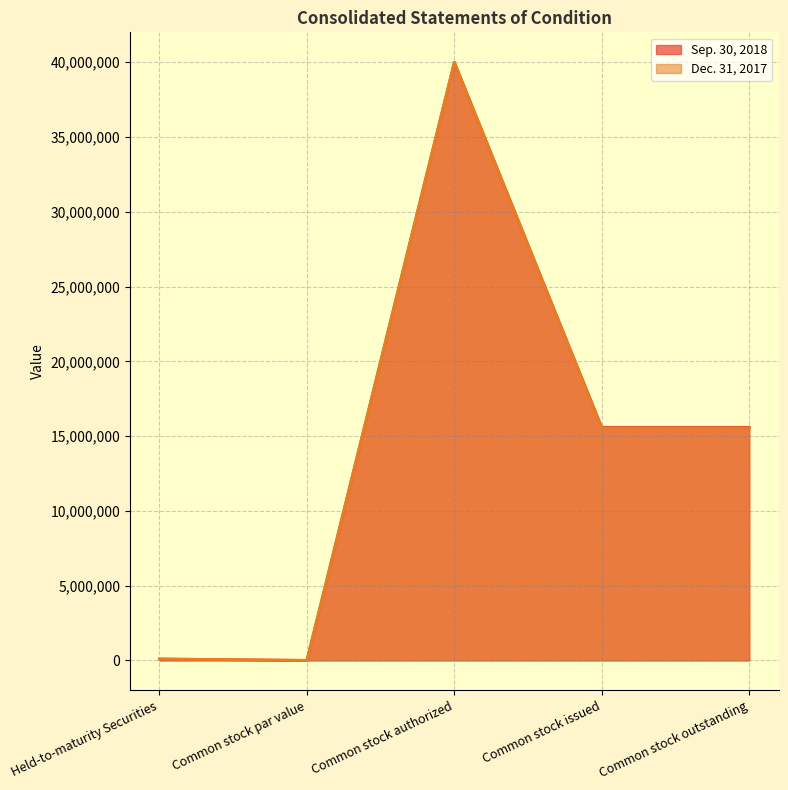

Reading right to left, what are all the values shown in this chart?

Sep. 30, 2018: Common stock outstanding=15584526	Common stock issued=15584526	Common stock authorized=40000000	Common stock par value=0	Held-to-maturity Securities=90550
Dec. 31, 2017: Common stock outstanding=15524704	Common stock issued=15524704	Common stock authorized=40000000	Common stock par value=0	Held-to-maturity Securities=94913